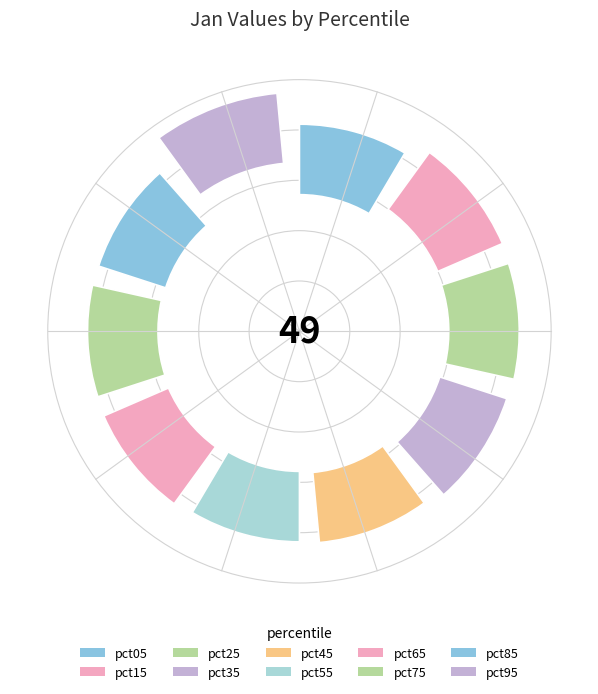

To the nearest percent, what portion does pct55 represent?

9%